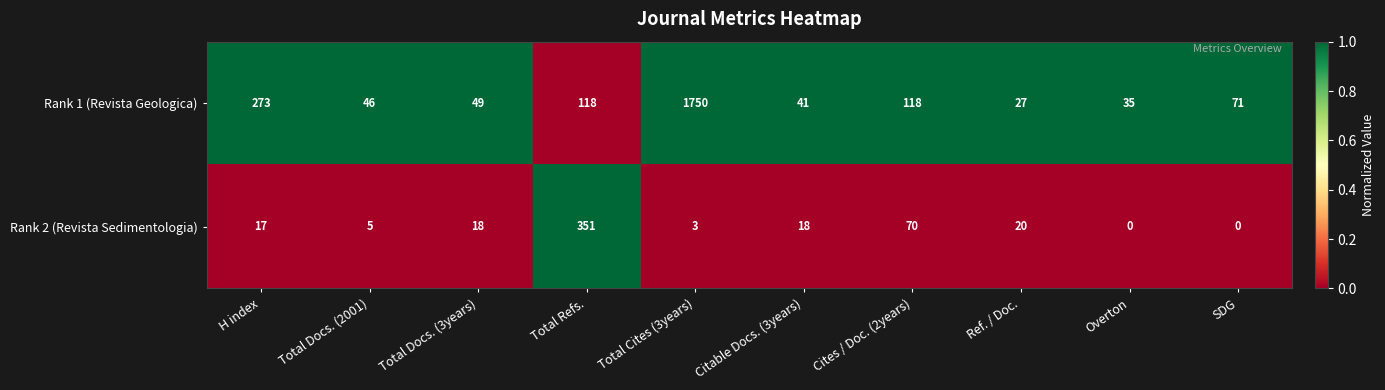

List the series in order of their overall mean, highest first.

Rank 1 (Revista Geologica), Rank 2 (Revista Sedimentologia)